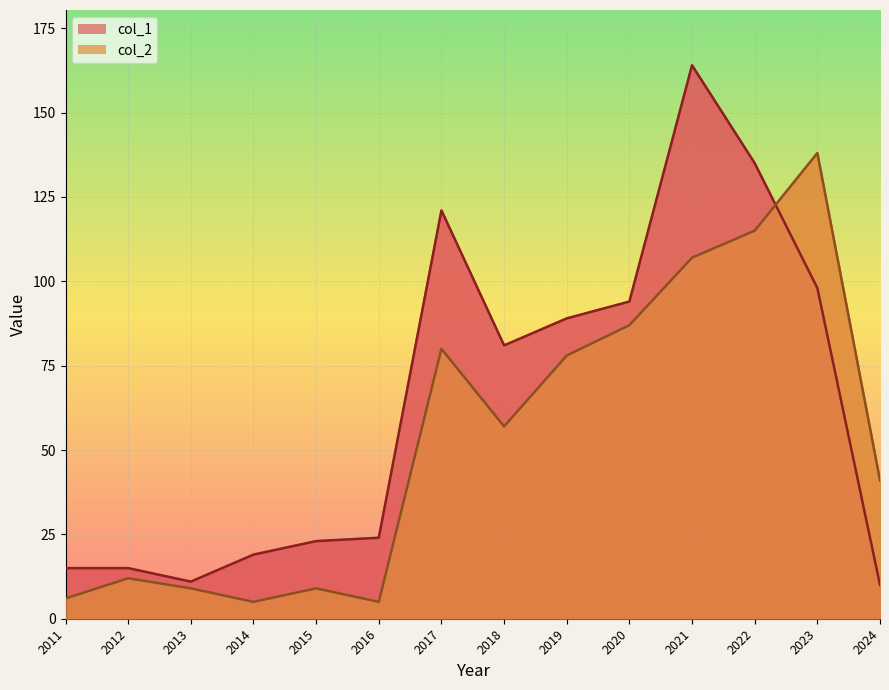

List the series in order of their overall mean, lowest first.

col_2, col_1